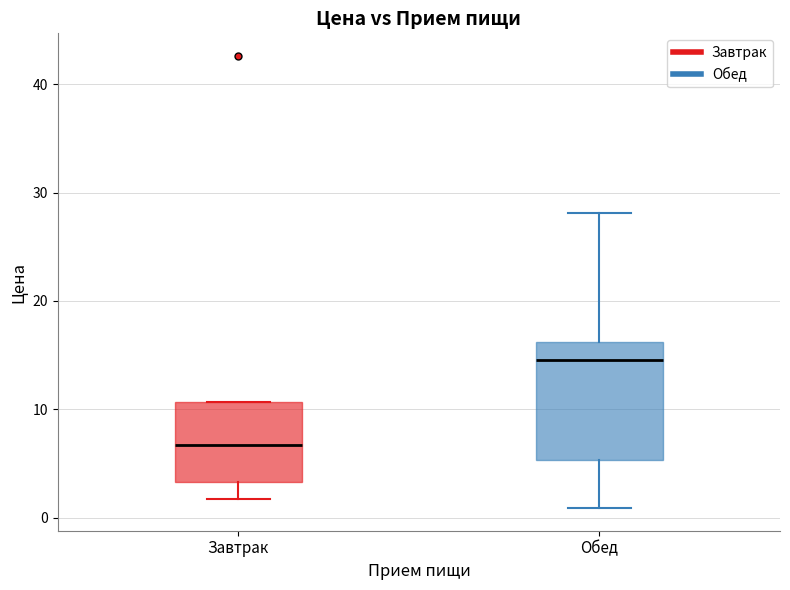

Which box is the tallest, from its lower edge to its upper edge?

Обед